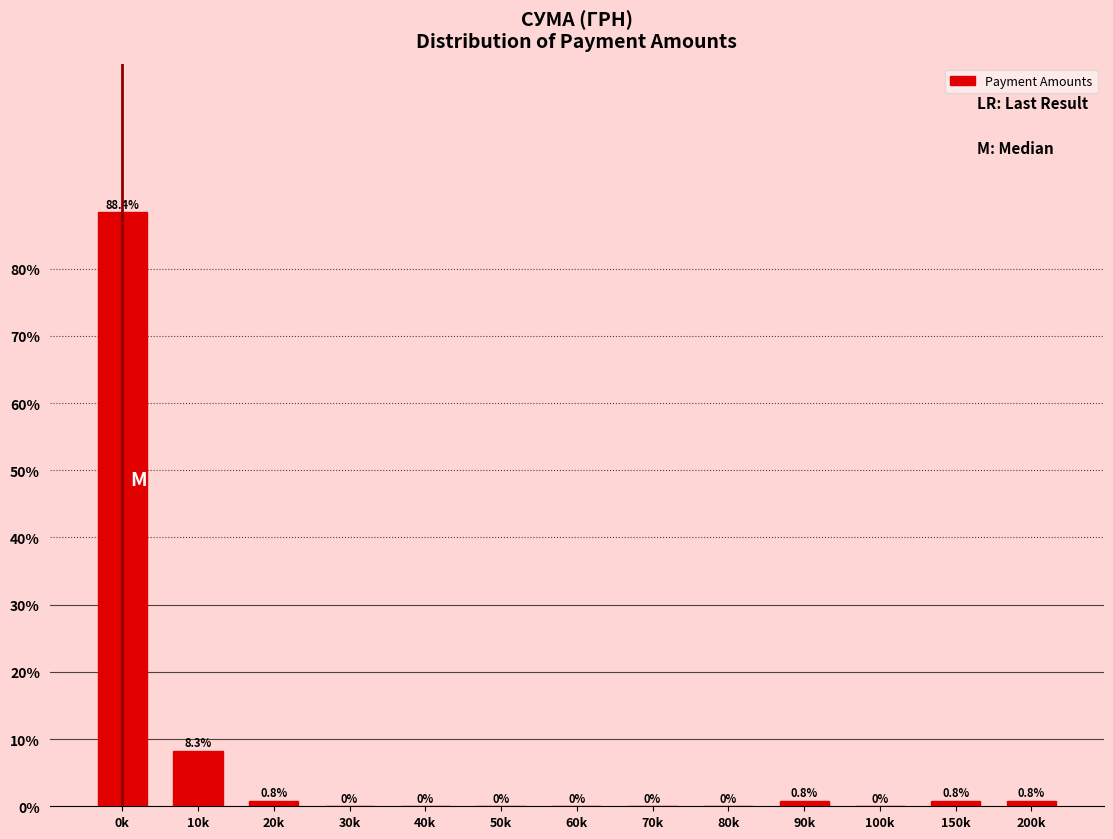

Are the bars horizontal?

No